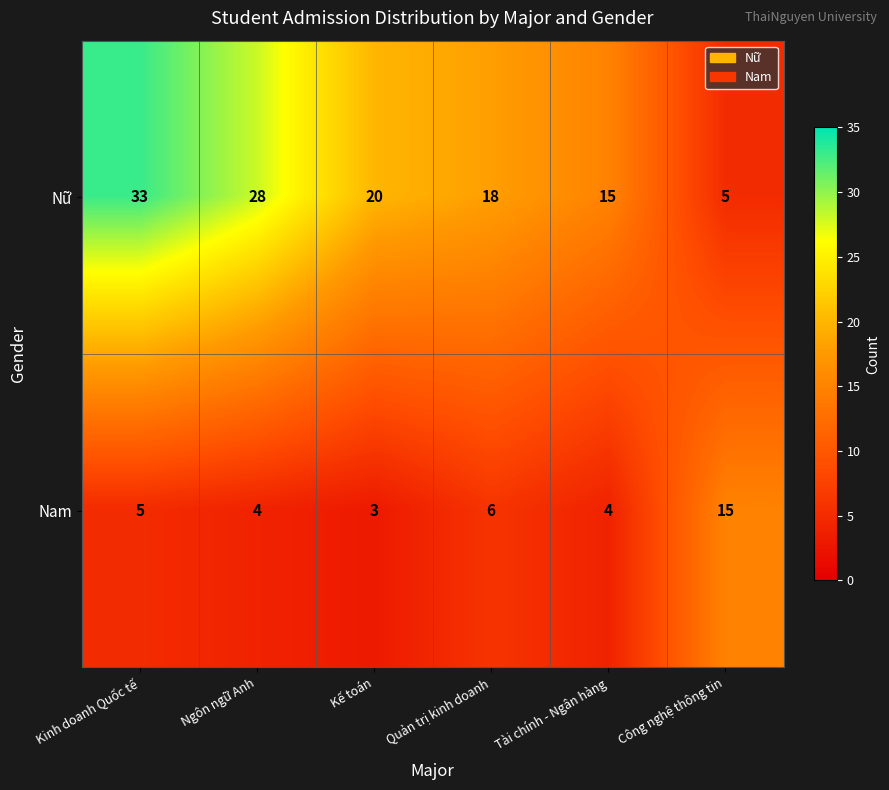

What is the difference between the second highest and second lowest values in the Nữ series?

13